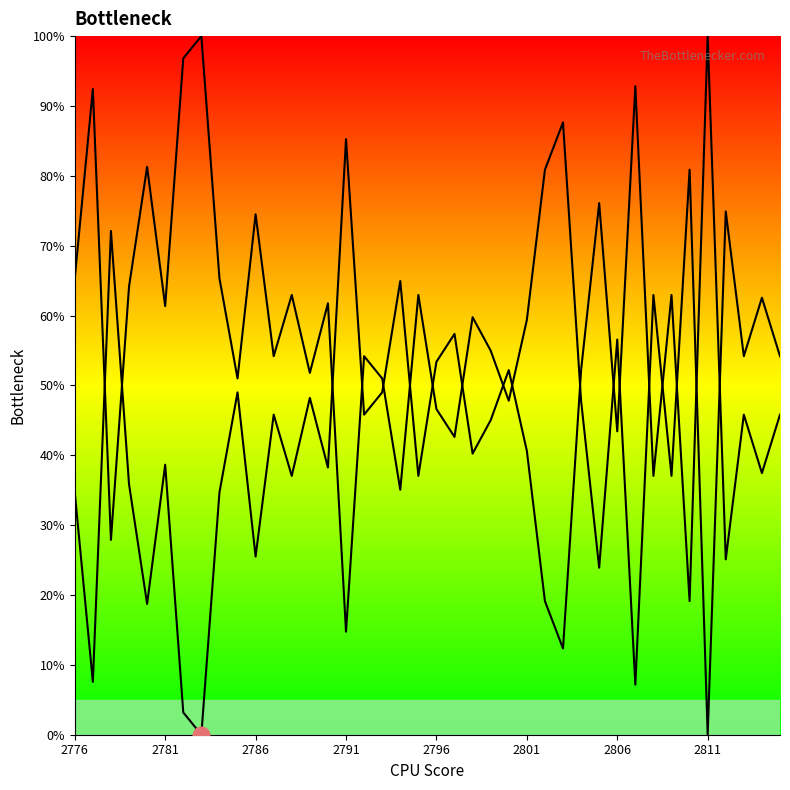

How many data points in col_509 line are above 59?

20